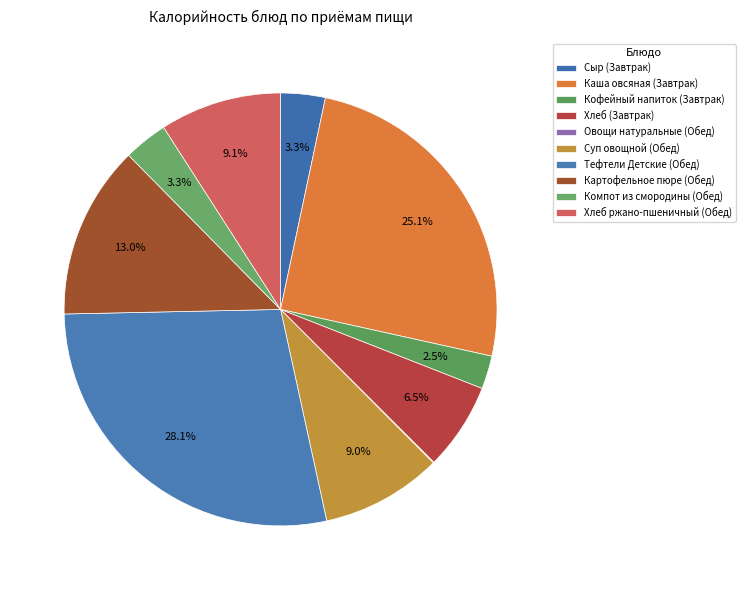

Rank the categories by value from lowest to highest.

Овощи натуральные (Обед), Кофейный напиток (Завтрак), Компот из смородины (Обед), Сыр (Завтрак), Хлеб (Завтрак), Суп овощной (Обед), Хлеб ржано-пшеничный (Обед), Картофельное пюре (Обед), Каша овсяная (Завтрак), Тефтели Детские (Обед)